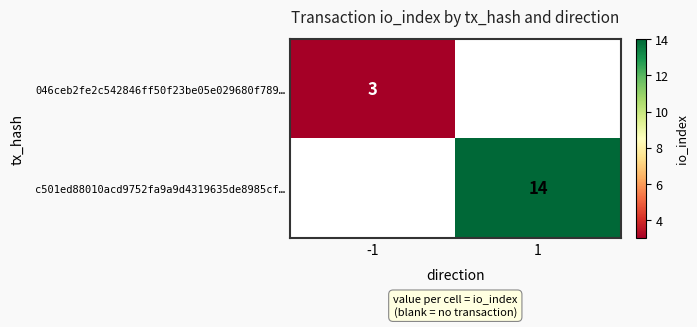

The value of 046ceb2fe2c542846ff50f23be05e029680f789… at -1 is 1. True or false?

False